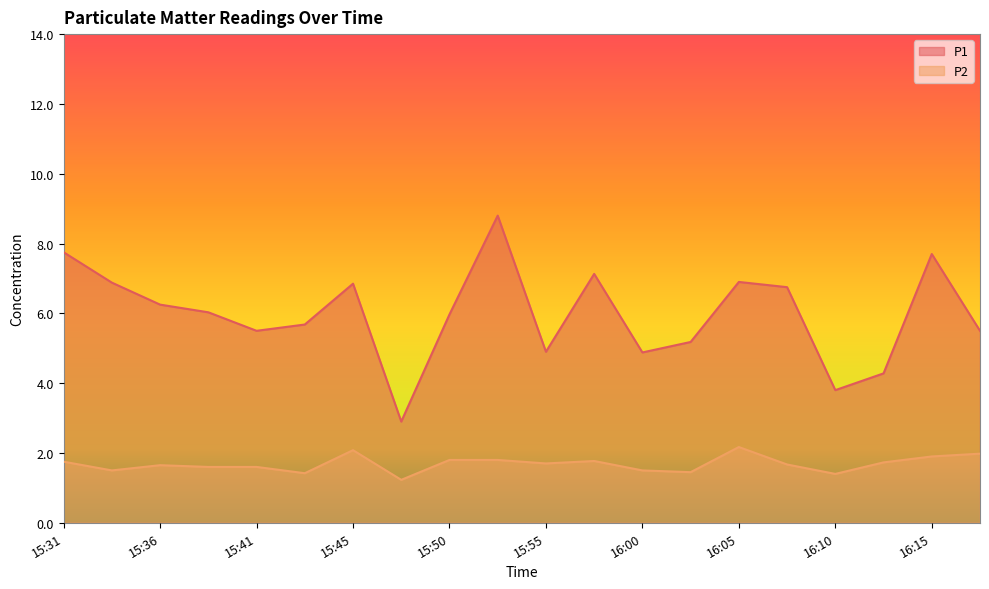

What is the difference between the maximum and minimum values in the P2 series?

0.9